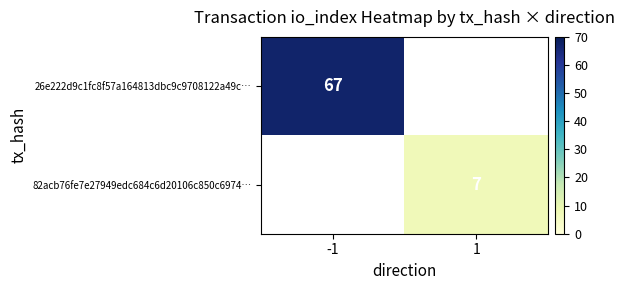

At how many categories does at least one series exceed 41?

1